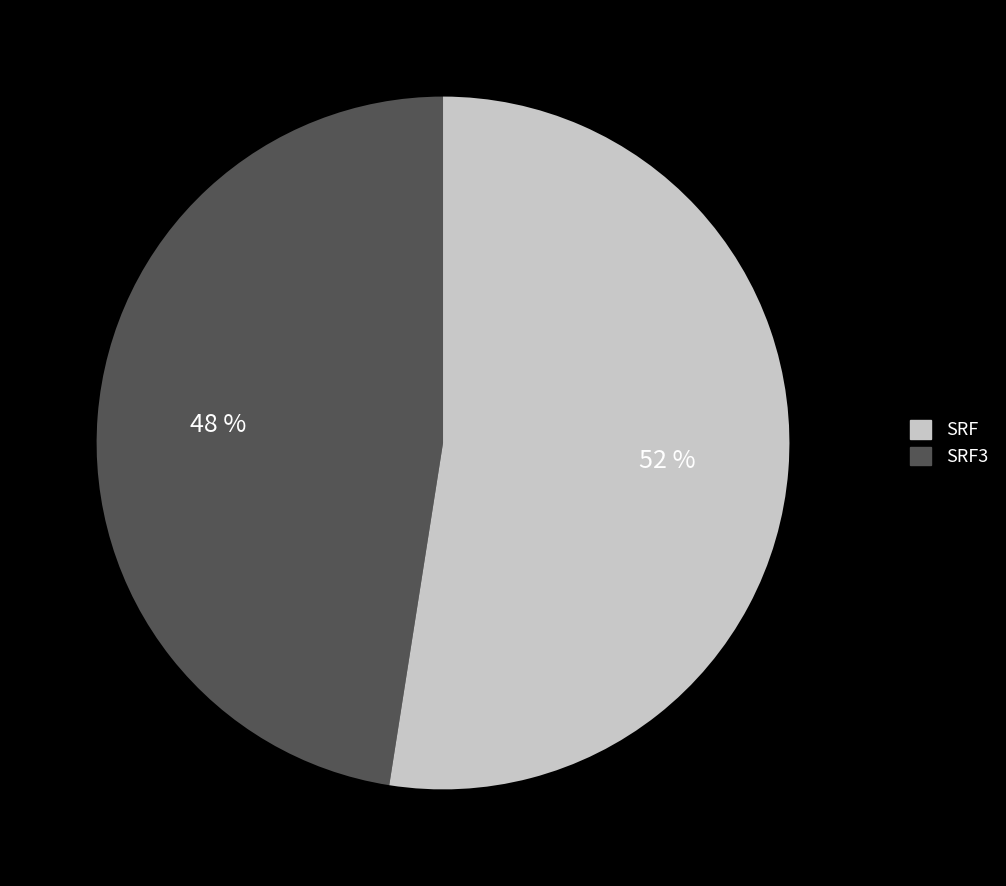

Is there a majority slice in this chart?

Yes